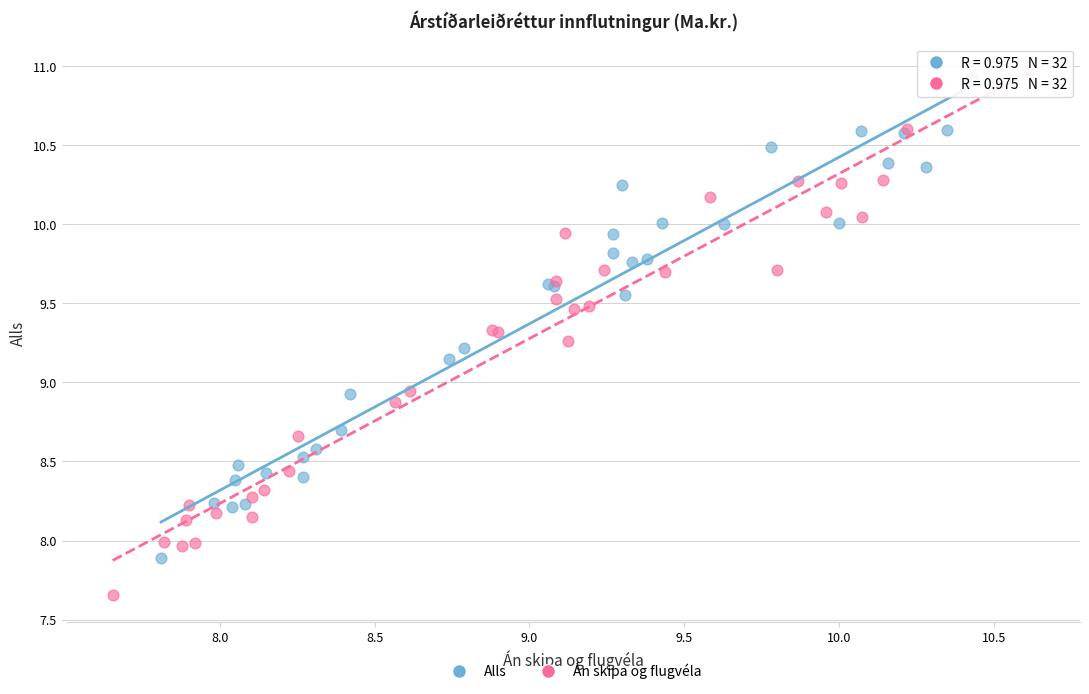

Which series has the largest Y range (max minus min)?

Alls